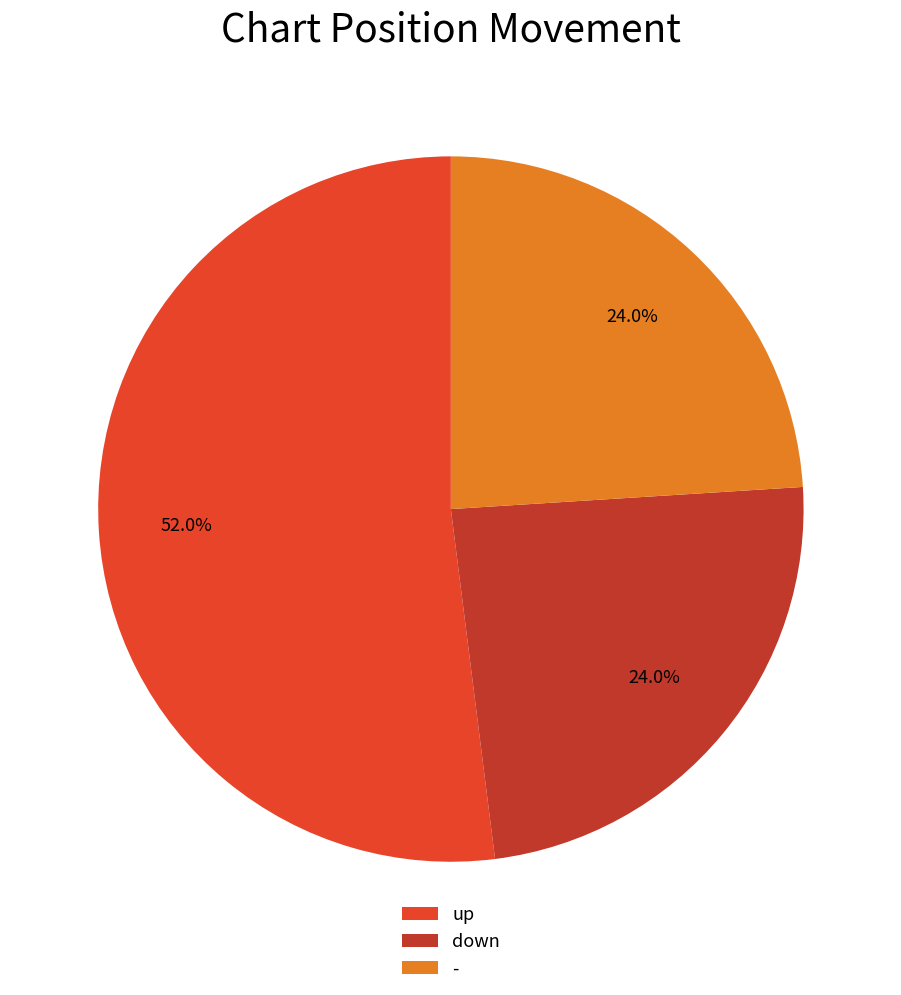

To the nearest percent, what is the average slice percentage?

33%